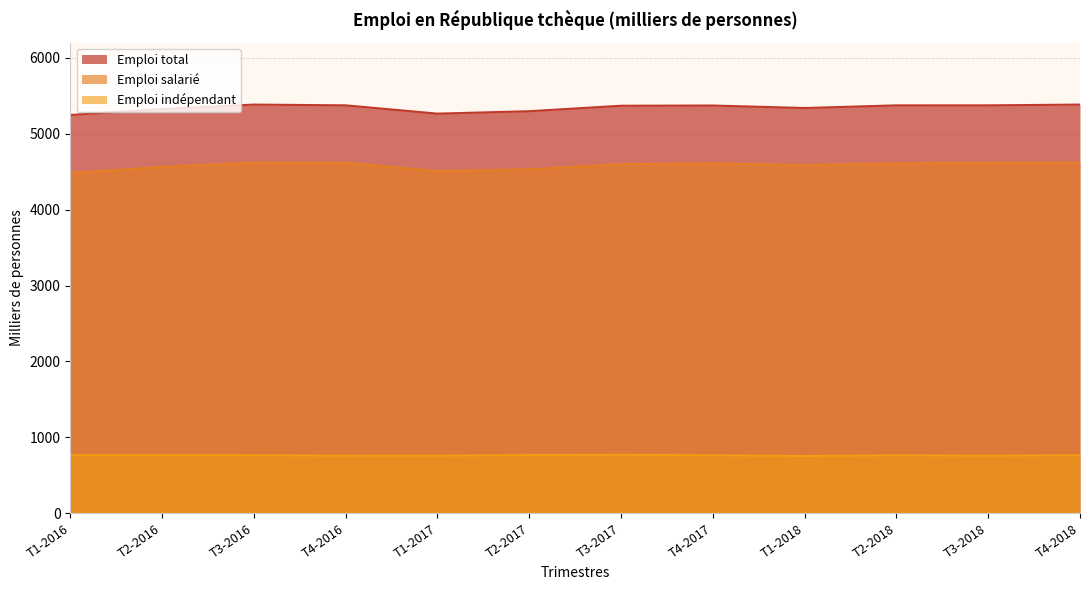

What is the sum of the Emploi salarié values at T3-2018 and T4-2016?

9235.0